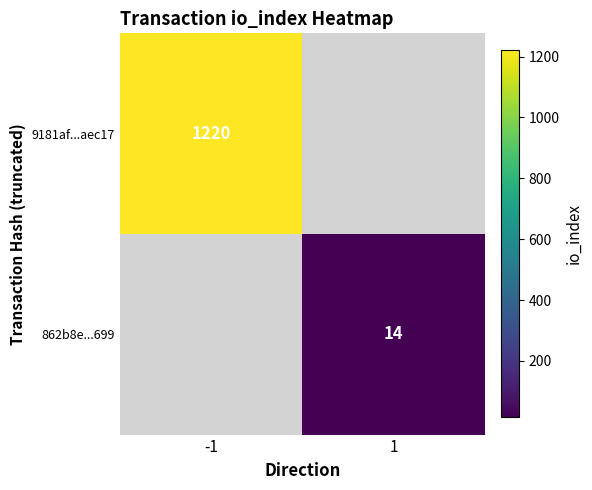

Is it true that 862b8e...699 equals 22 at 1?

False